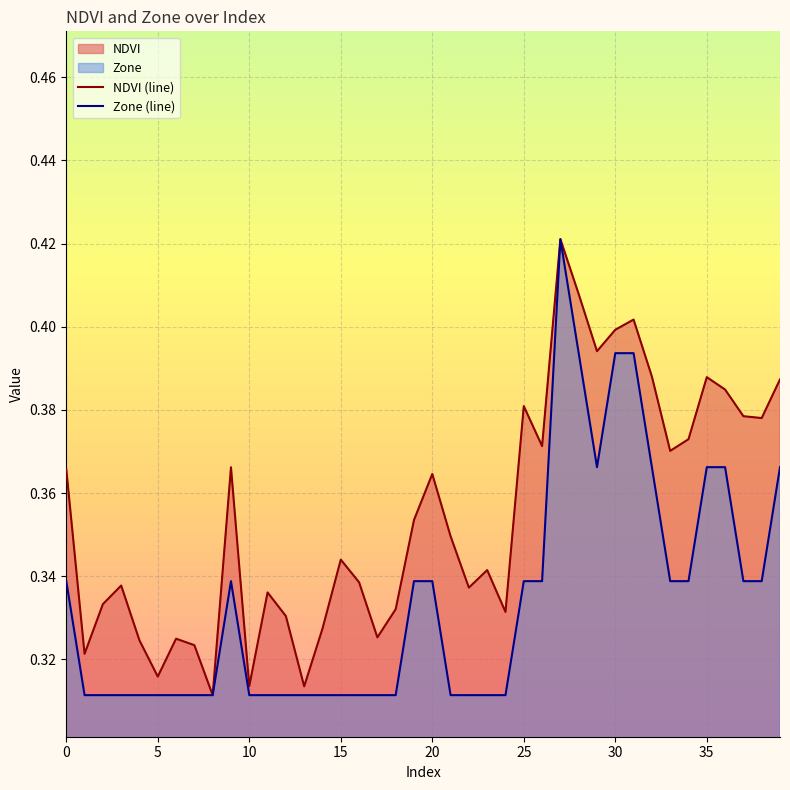

What is the minimum value shown in the chart?

0.3